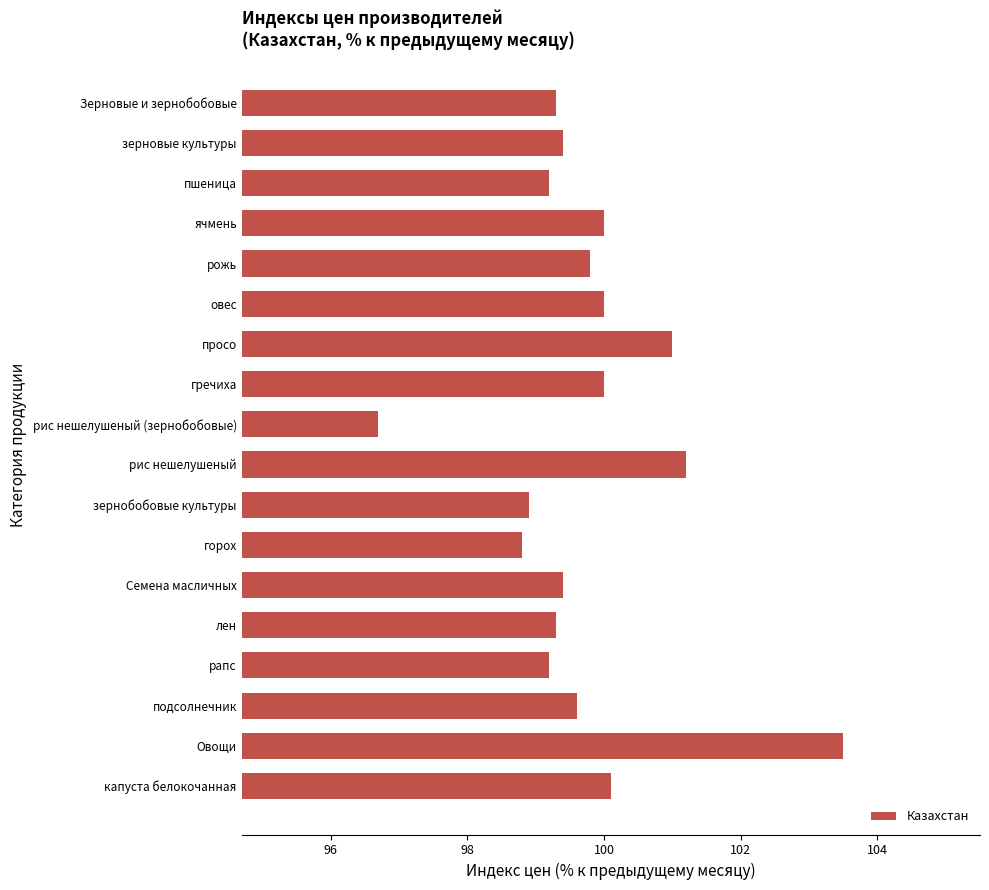

The value at горох is 98.8. True or false?

True